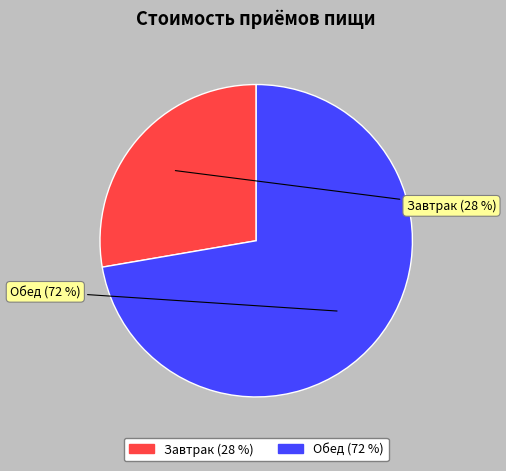

What is the total percentage of Обед and Завтрак?

100.0%